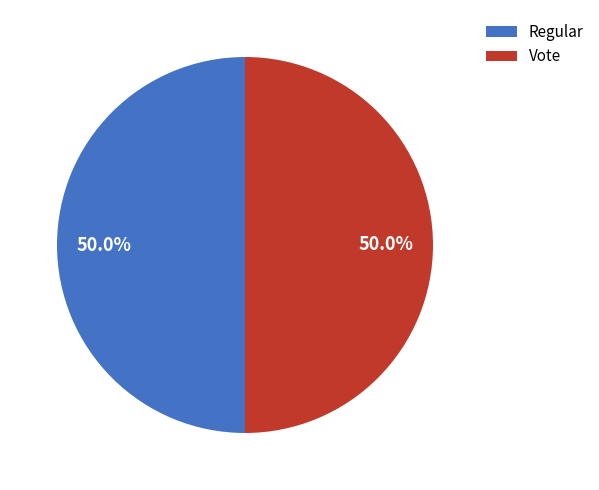

Approximately how many times larger is the value at Vote compared to Regular?

1.0